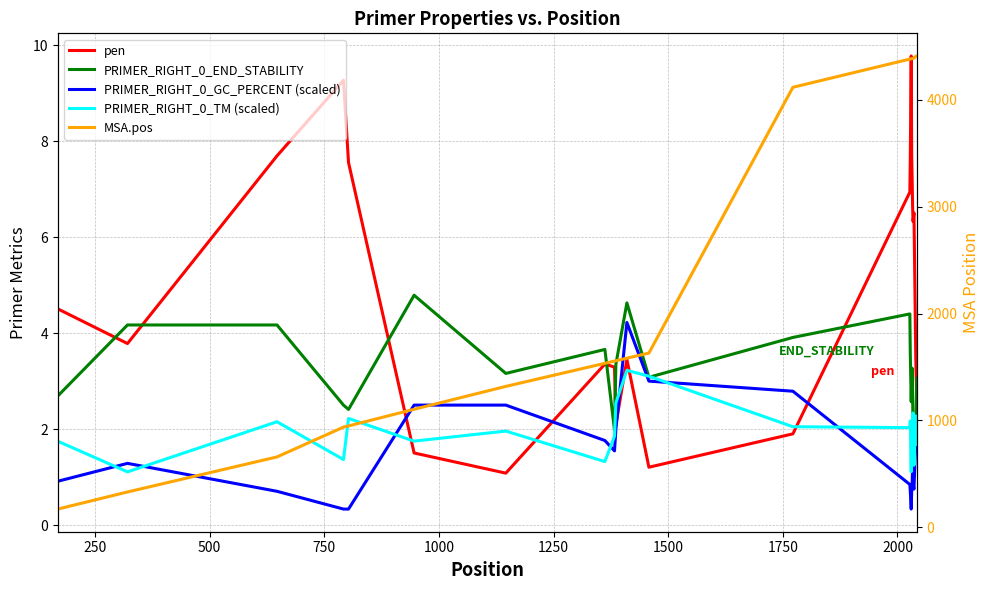

Reading left to right, extract all data points from this chart.

pen: 4.5	3.8	7.7	9.3	7.6	1.5	1.1	3.4	3.3	2.1	3.5	1.2	1.9	6.9	7.7	9.8	7.7	7.2	6.6	6.3	6.5	3.5	2.6
PRIMER_RIGHT_0_END_STABILITY: 2.7	4.2	4.2	2.5	2.4	4.8	3.2	3.7	2.0	3.4	4.6	3.1	3.9	4.4	3.6	2.6	3.0	3.3	2.8	2.0	1.3	2.0	3.1
PRIMER_RIGHT_0_GC_PERCENT (scaled): 0.9	1.3	0.7	0.3	0.3	2.5	2.5	1.8	1.5	2.0	4.2	3.0	2.8	0.8	0.7	0.3	0.7	0.8	1.2	0.8	0.8	1.8	2.2
PRIMER_RIGHT_0_TM (scaled): 1.7	1.1	2.2	1.4	2.2	1.7	2.0	1.3	1.9	2.5	3.2	3.1	2.0	2.0	2.2	1.1	2.1	1.9	2.2	2.3	1.2	2.3	1.7
MSA.pos: 170.0	330.0	658.0	937.0	948.0	1104.0	1318.0	1534.0	1555.0	1558.0	1582.0	1630.0	4117.0	4381.0	4382.0	4384.0	4385.0	4386.0	4387.0	4388.0	4390.0	4408.0	4410.0